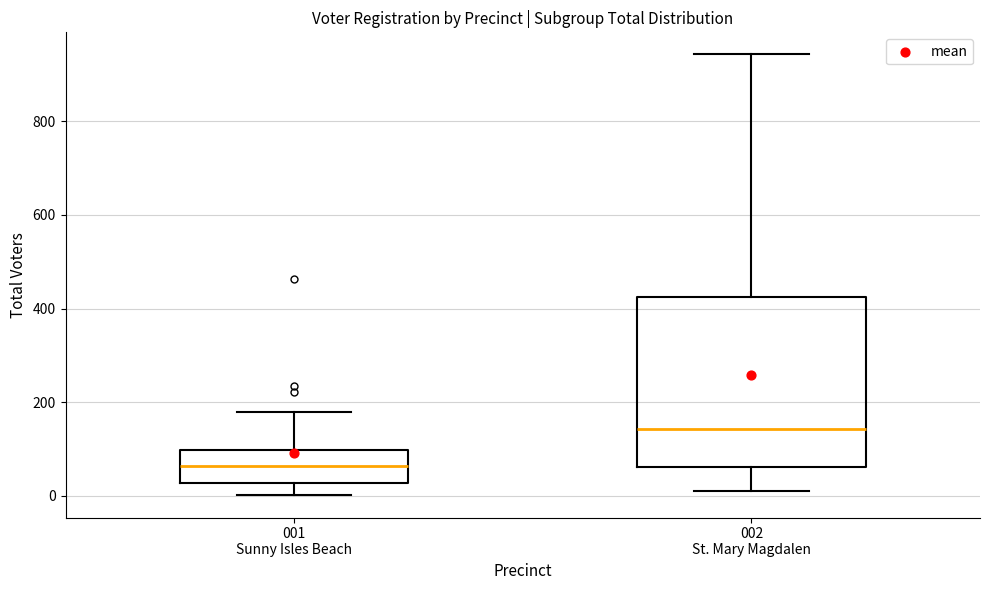

Reading left to right, transcribe this box plot: for each box, give where its median line is, the range the box spans, and where its two whiskers end, as read against the y-axis. The values are not printed on the chart, so give them approximately, as read against the axis.

001 Sunny Isles Beach: median 60, box 20 to 100, whiskers 0 to 180
002 St. Mary Magdalen: median 140, box 60 to 420, whiskers 20 to 940